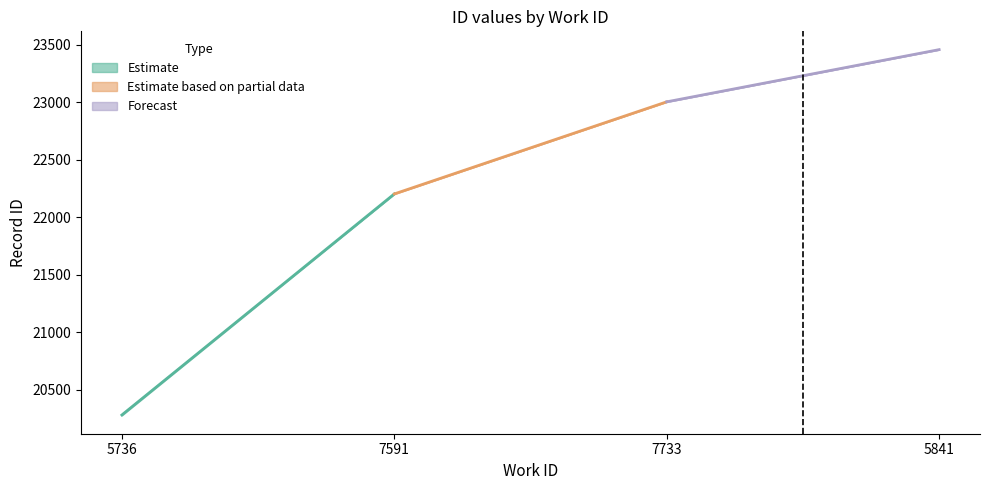

What is the minimum value for work_id?

5736